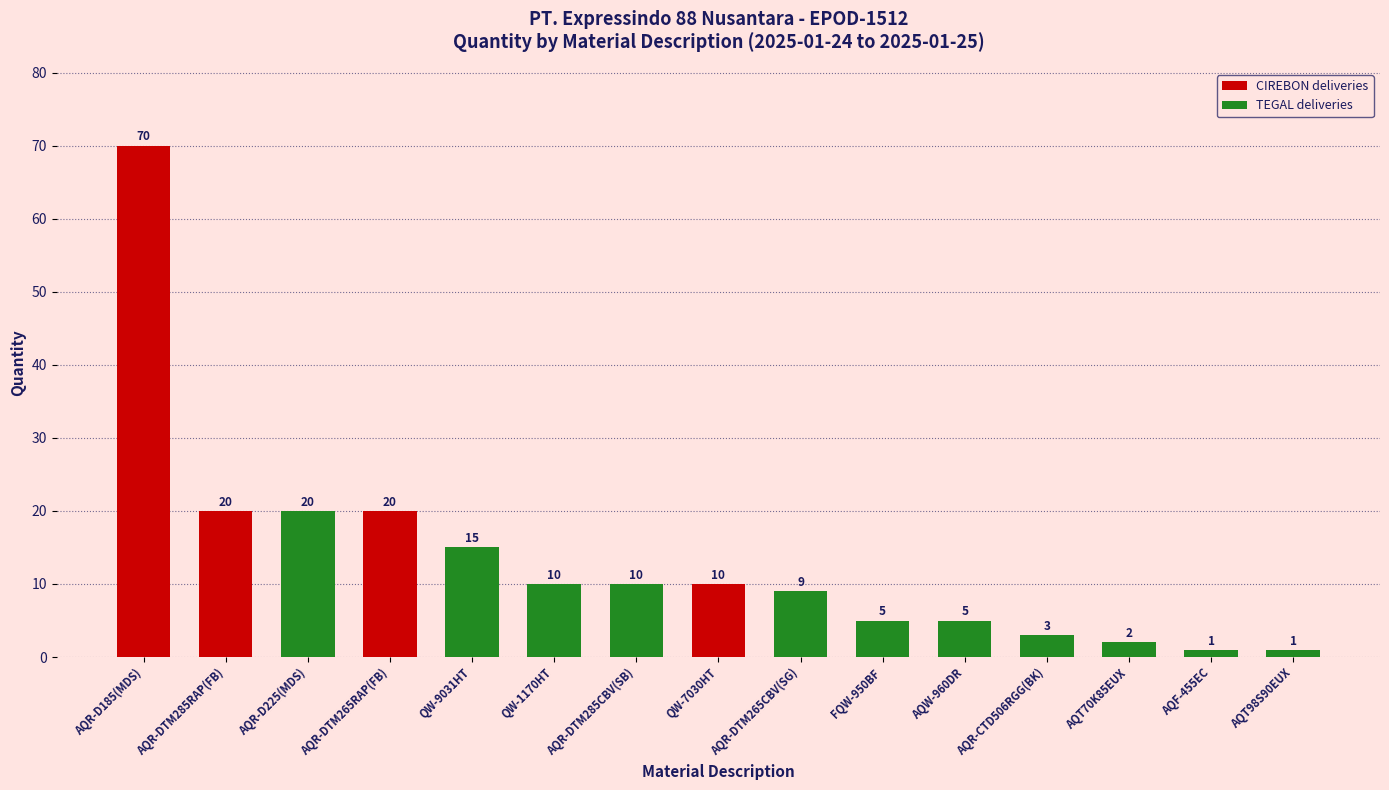

The chart shows a value of 1 at AQF-455EC. True or false?

True